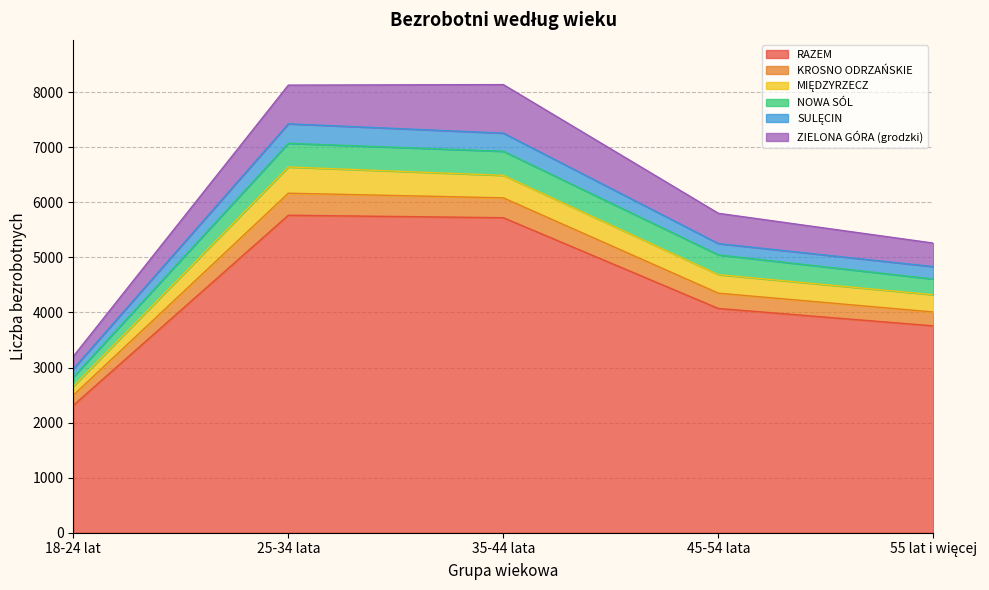

What is the label of the 3rd point from the right?

35-44 lata